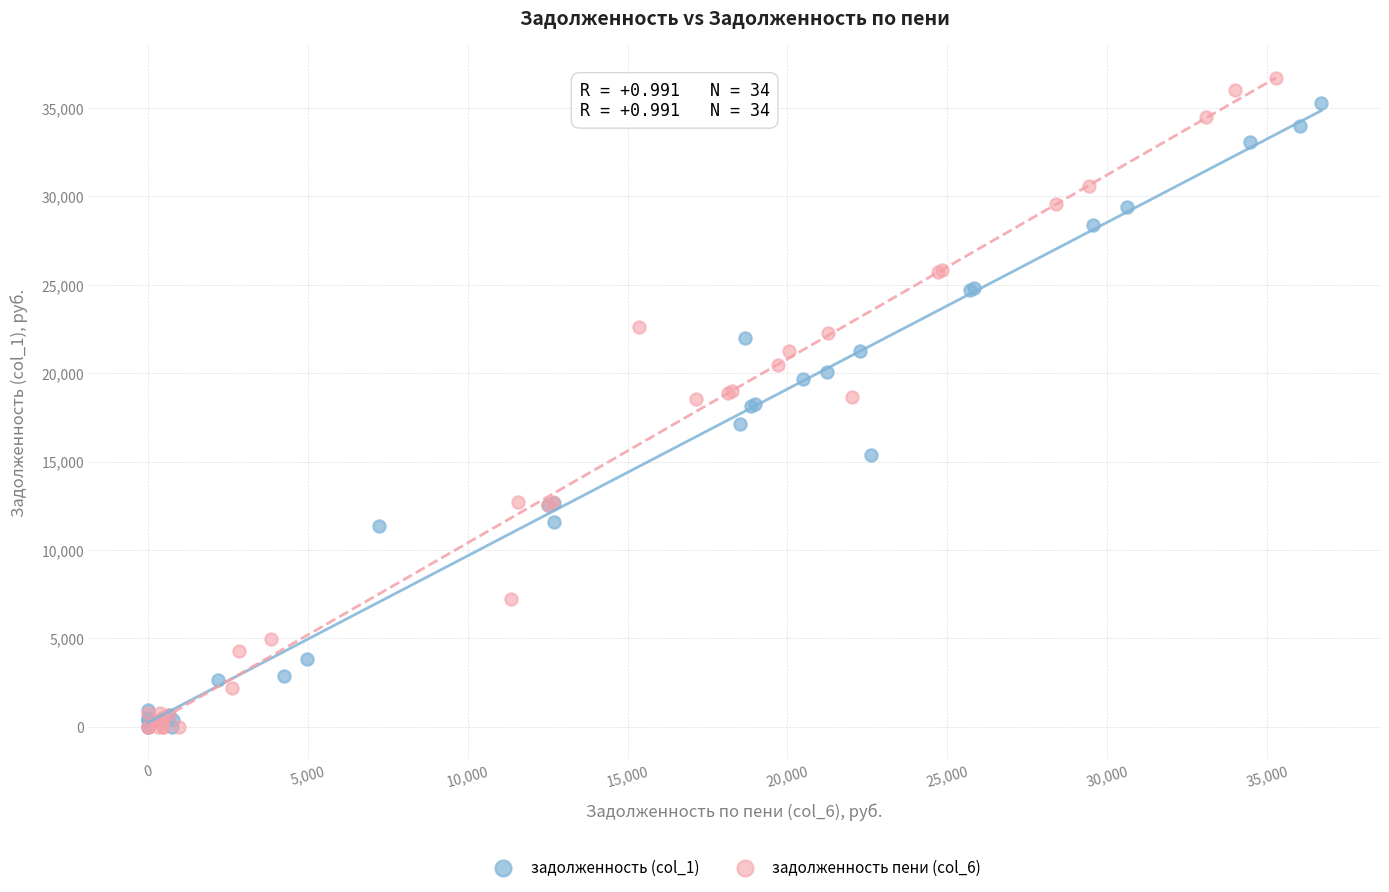

Which series has the largest Y range (max minus min)?

задолженность пени (col_6)